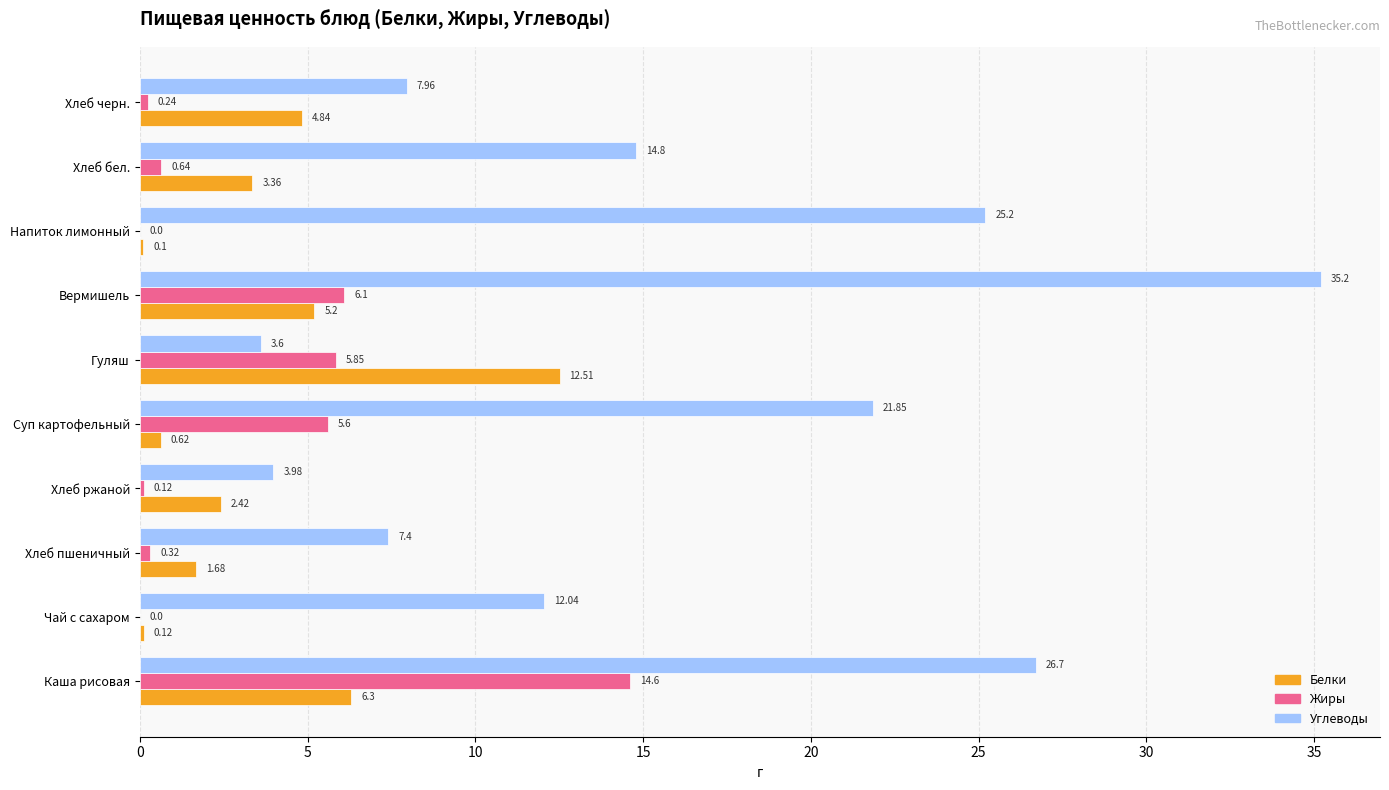

At which label does Углеводы reach its peak?

Вермишель